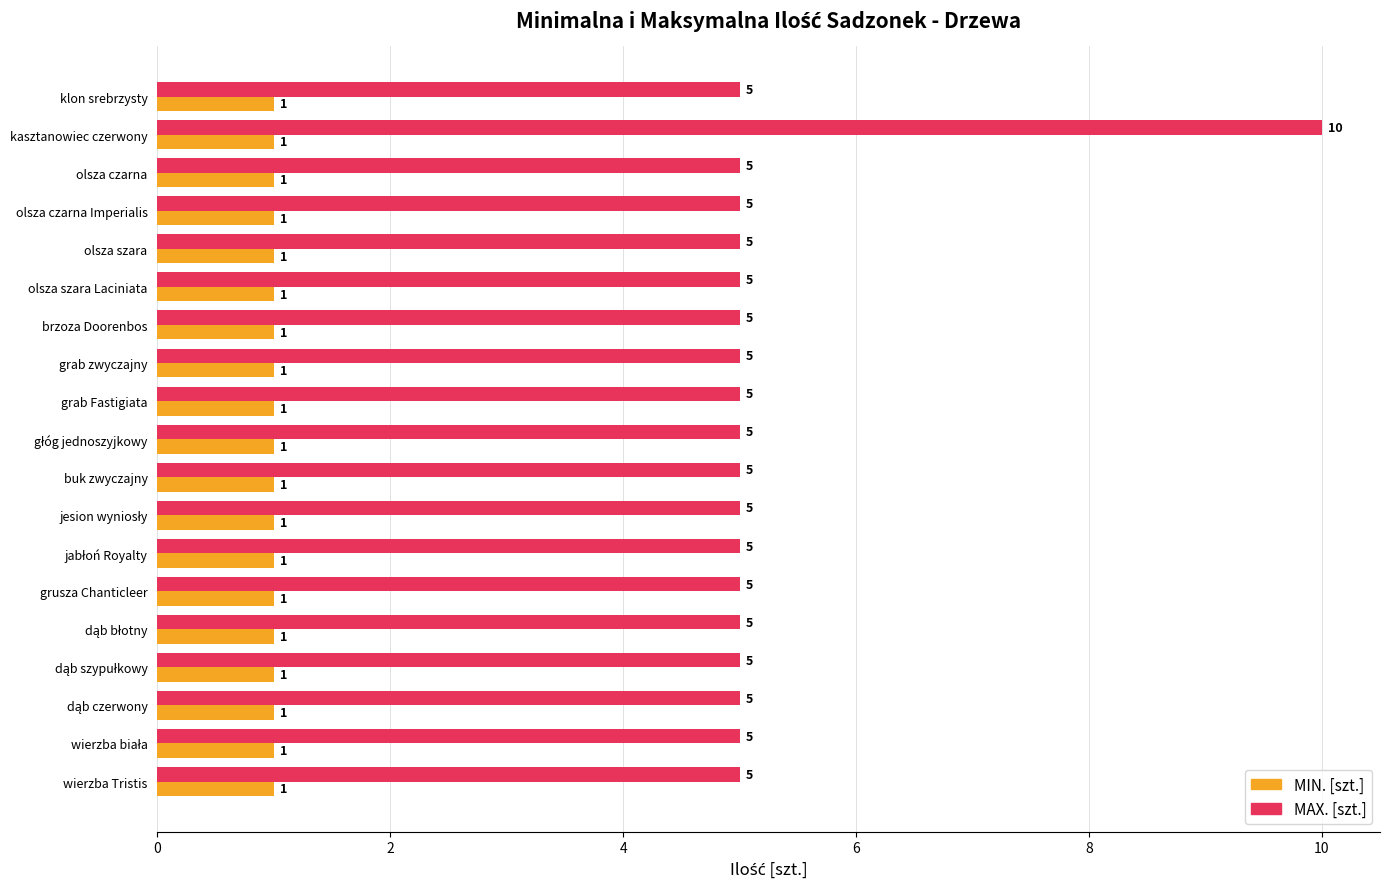

At which category does the chart reach its peak across all series?

kasztanowiec czerwony